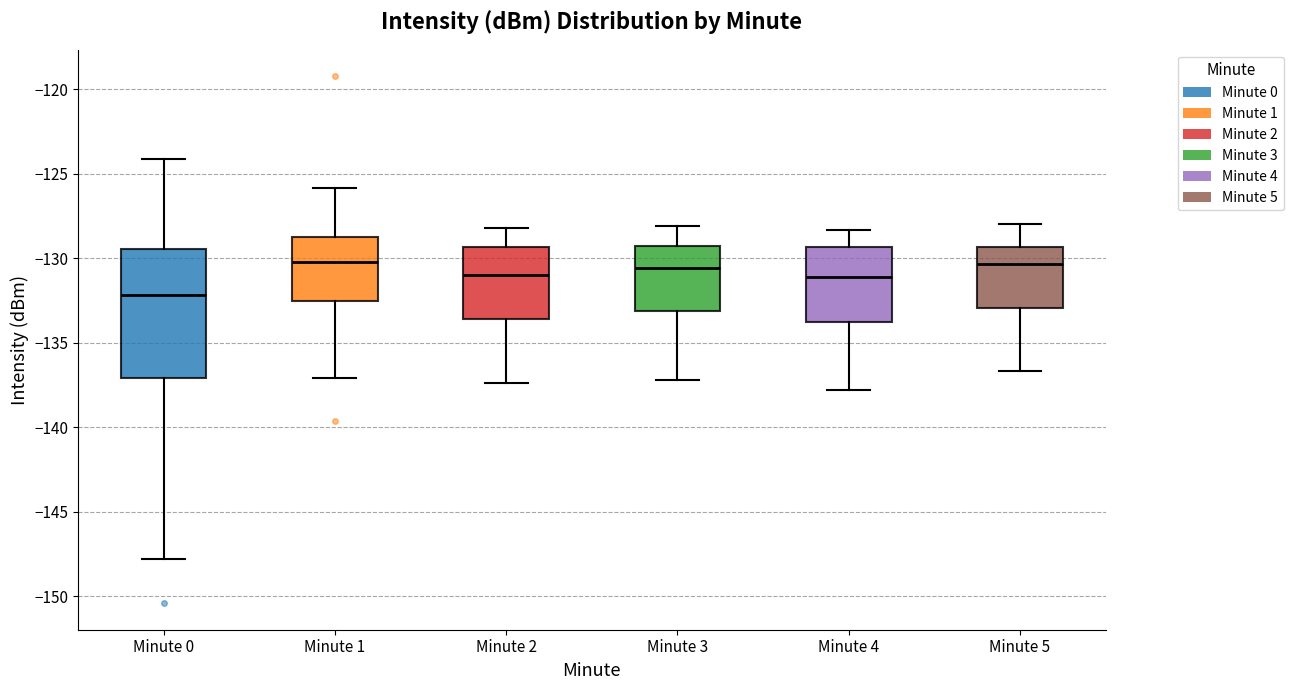

Where is the lower edge of the box for Minute 2 on the y-axis? The values are not printed on the chart, so give them approximately, as read against the axis.

-133.5